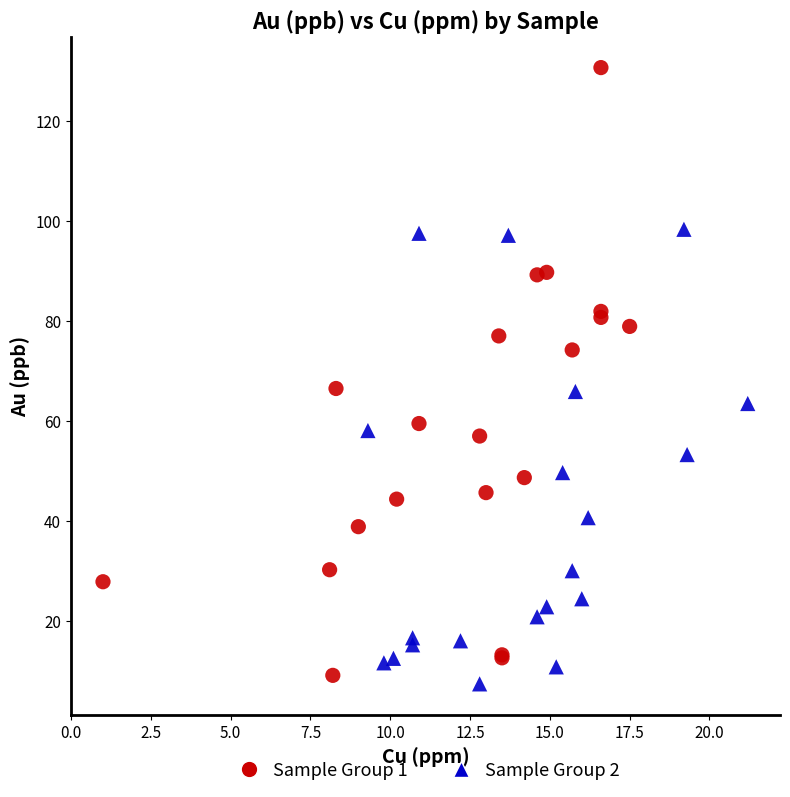

Which series reaches the maximum Y coordinate?

Sample Group 1